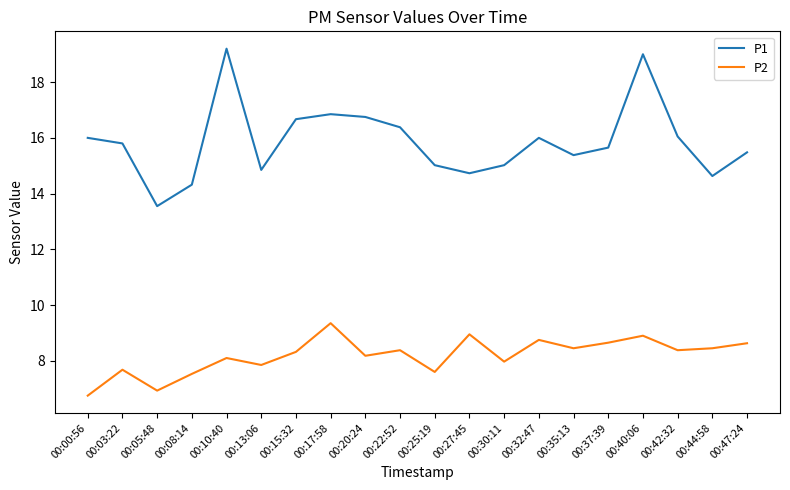

True or false: P1 and P2 cross at least once.

False